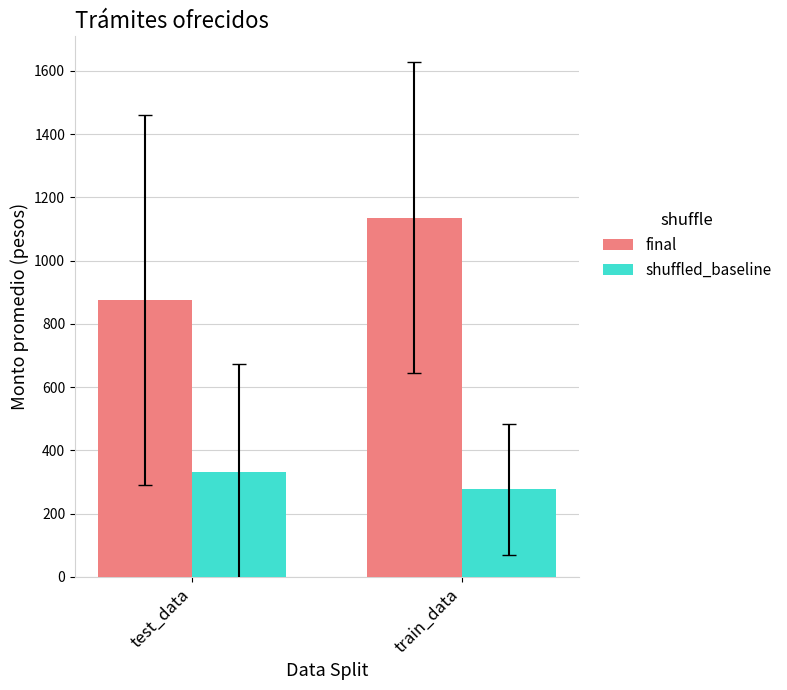

What are all the series names shown in the legend?

final, shuffled_baseline